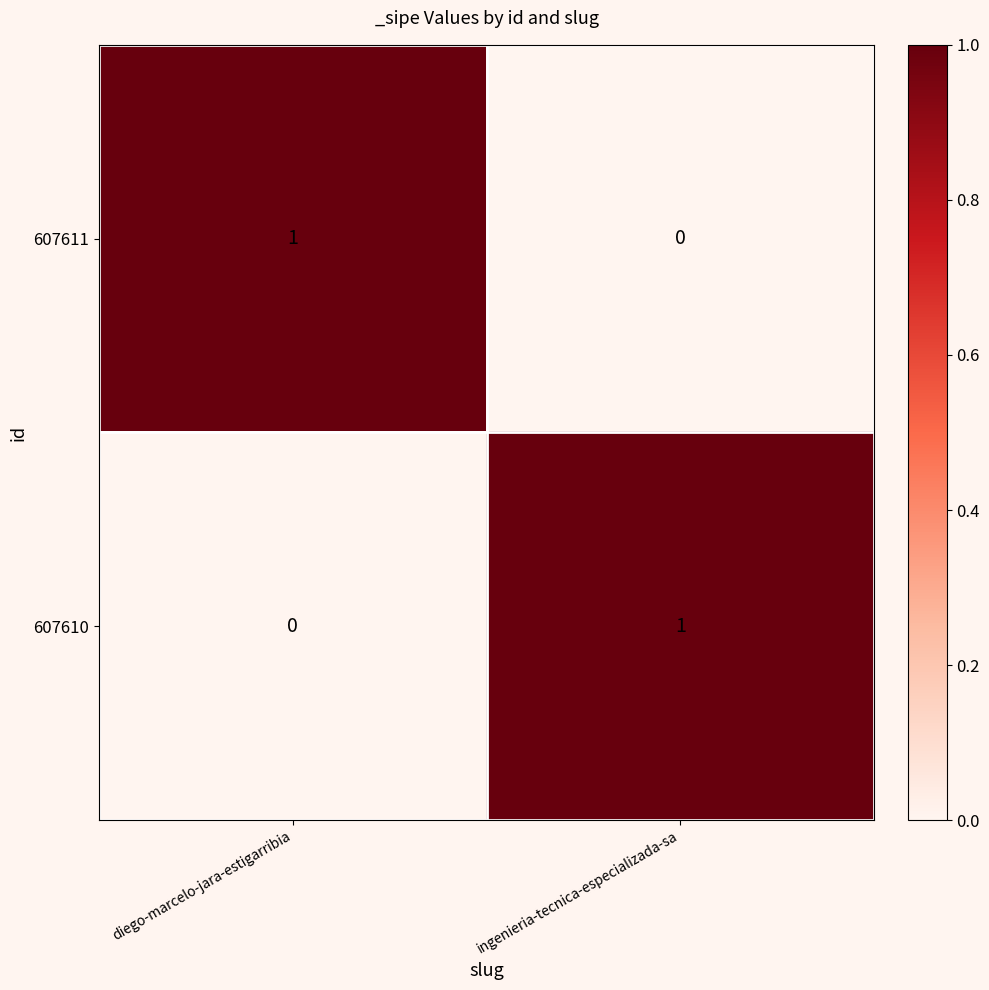

What is the total value across all series at ingenieria-tecnica-especializada-sa?

1